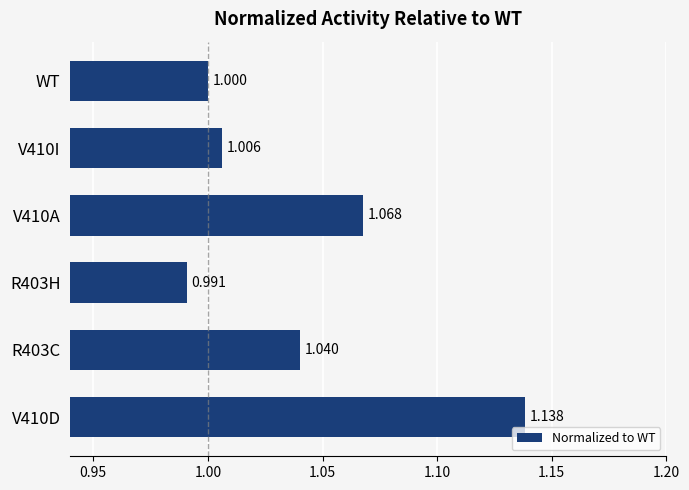

Count the number of categories in the chart.

6